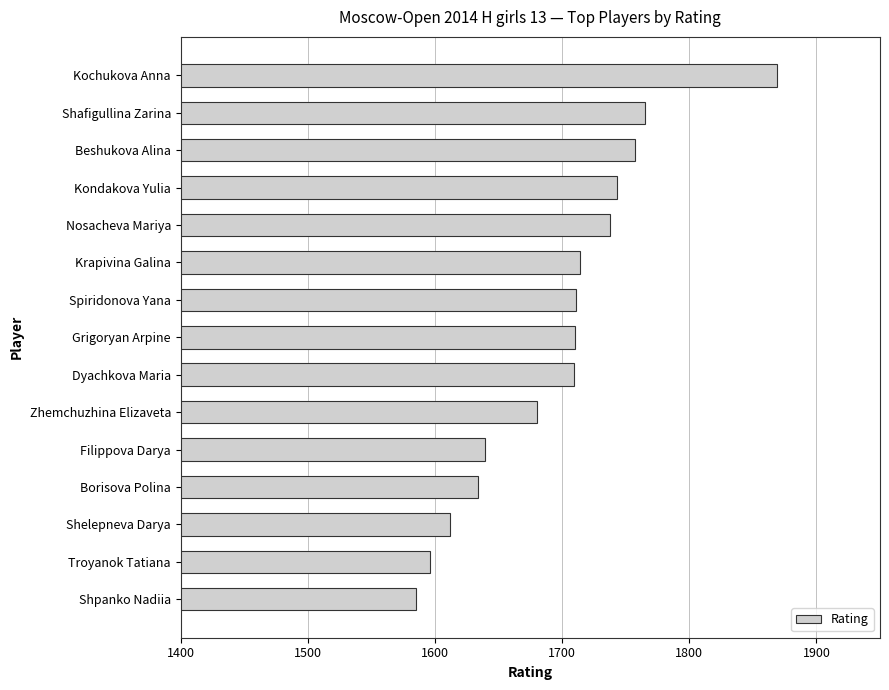

What is the label of the 10th bar from the bottom?

Krapivina Galina